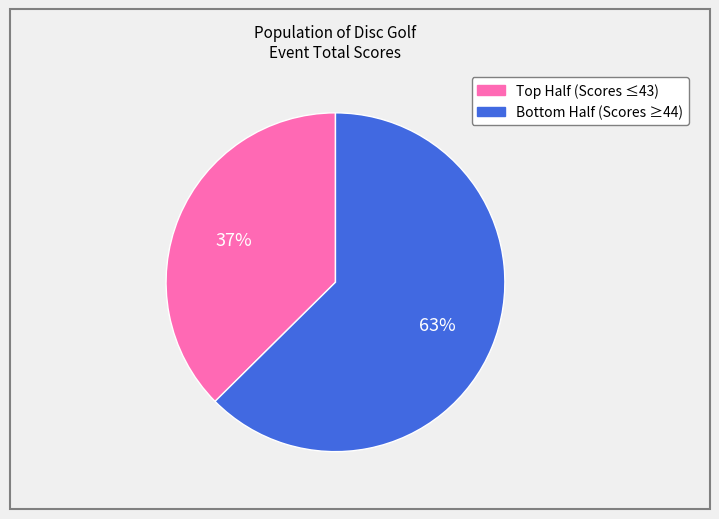

To the nearest percent, what is the average slice percentage?

50%